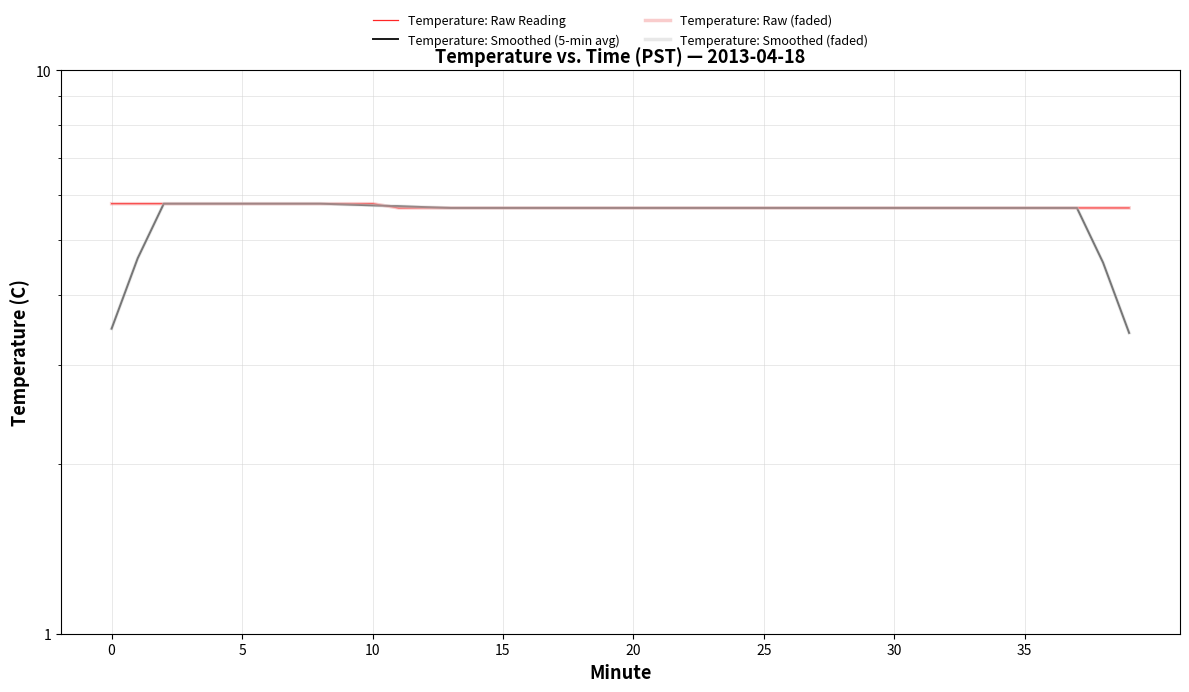

Is the value of Temperature: Raw (faded) at 37 greater than the value of Temperature: Raw Reading at 25?

No